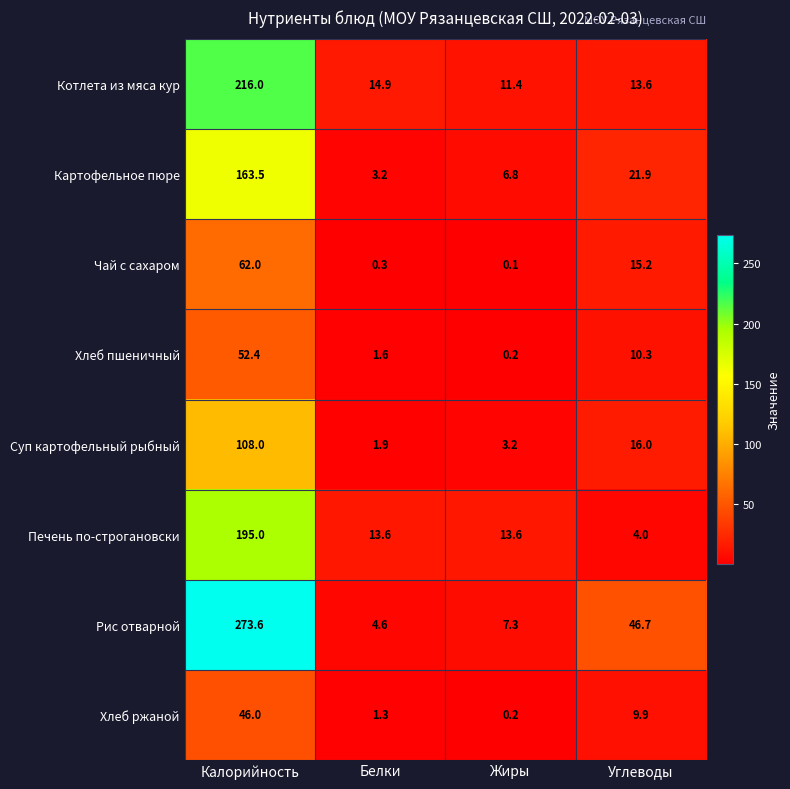

How many values in the Хлеб ржаной series exceed 9?

2